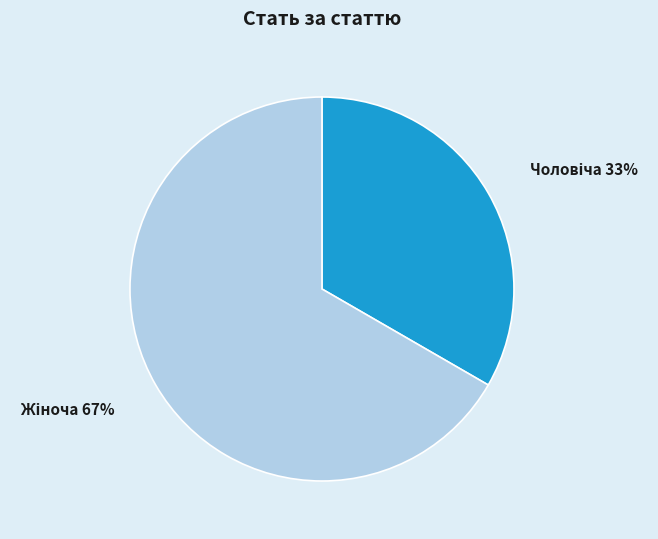

To the nearest percent, what is the average slice percentage?

50%